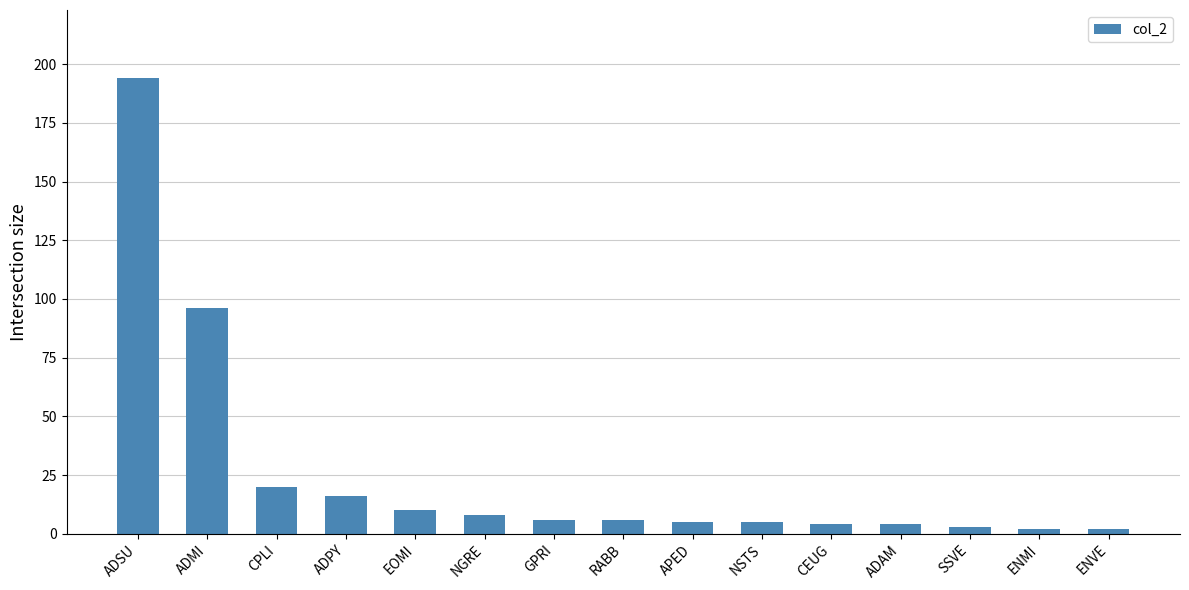

Approximately how many times larger is the value at CPLI compared to SSVE?

6.7